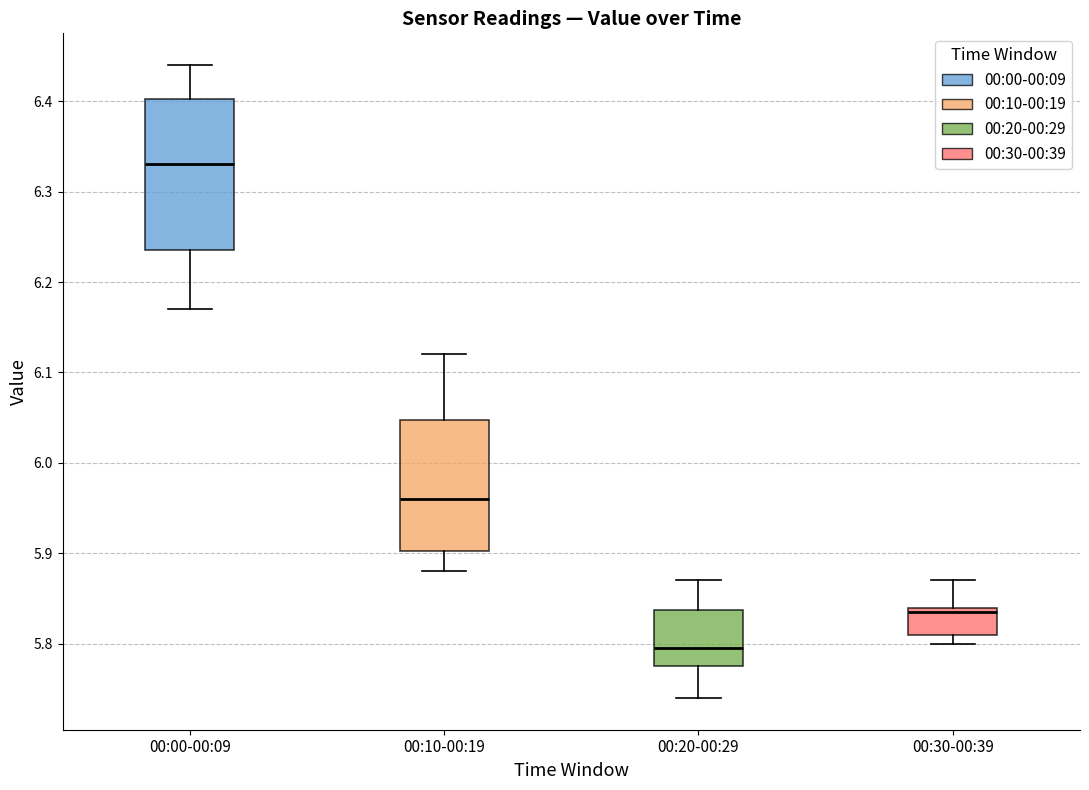

Reading left to right, transcribe this box plot: for each box, give where its median line is, the range the box spans, and where its two whiskers end, as read against the y-axis. The values are not printed on the chart, so give them approximately, as read against the axis.

00:00-00:09: median 6.33, box 6.24 to 6.40, whiskers 6.17 to 6.44
00:10-00:19: median 5.96, box 5.90 to 6.05, whiskers 5.88 to 6.12
00:20-00:29: median 5.80, box 5.78 to 5.84, whiskers 5.74 to 5.87
00:30-00:39: median 5.84 (just below the box's upper edge), box 5.81 to 5.84, whiskers 5.80 to 5.87